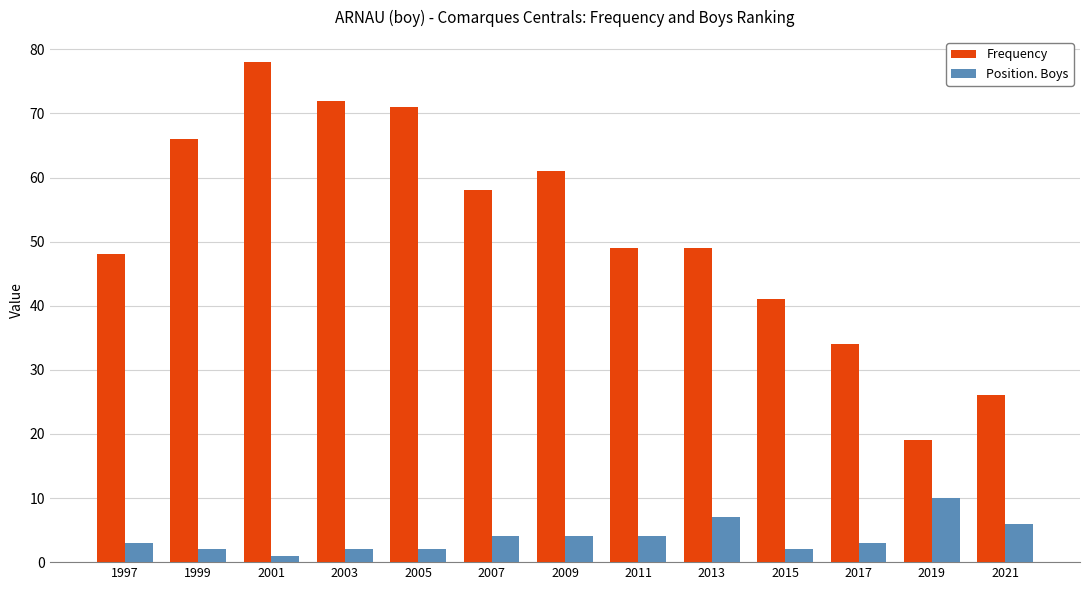

What is the value of the Position. Boys bar at the 4th from the left?

2